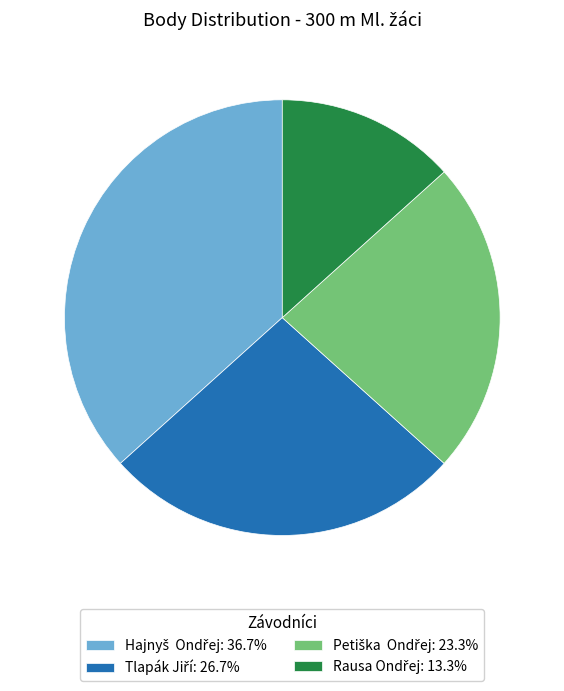

Does any single category account for the majority?

No